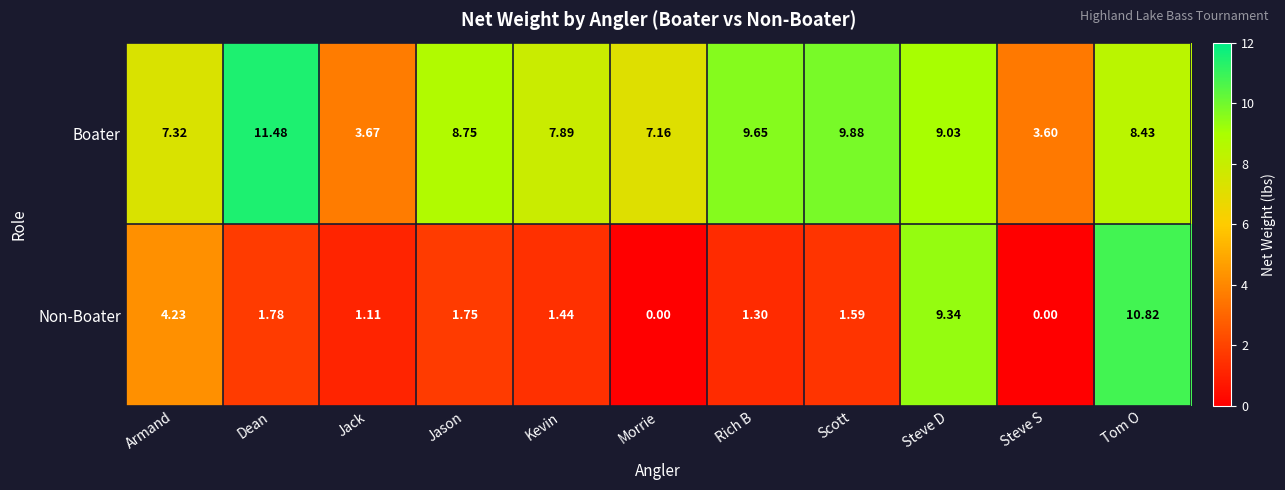

At which category is the sum across all series the highest?

Tom O